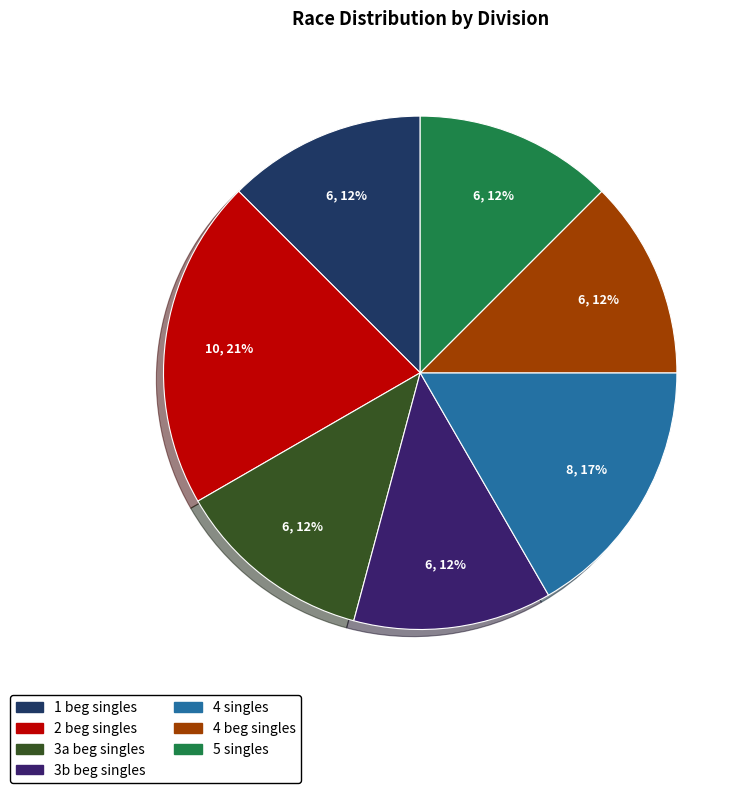

The 5 singles slice represents 1% of the pie. True or false?

False